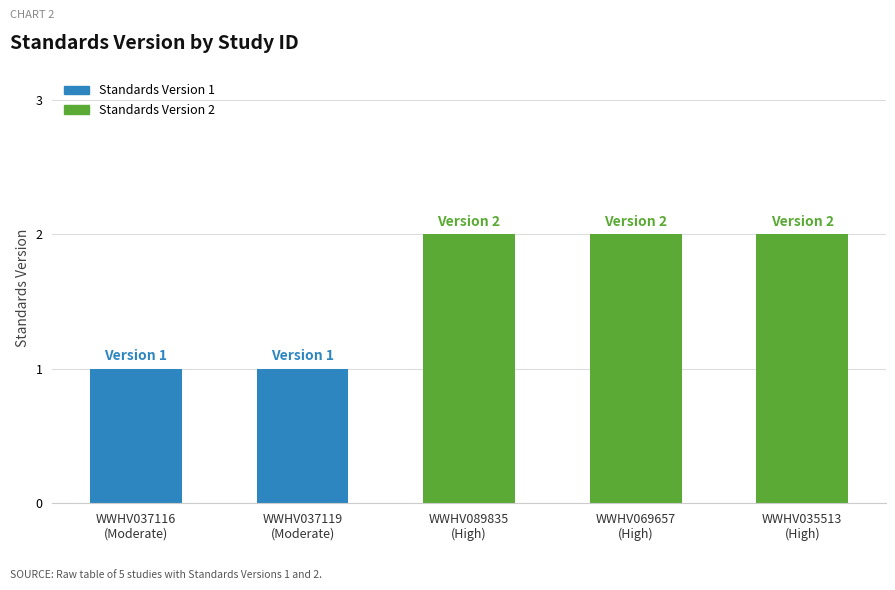

Rank the categories by value from lowest to highest.

WWHV037116, WWHV037119, WWHV089835, WWHV069657, WWHV035513